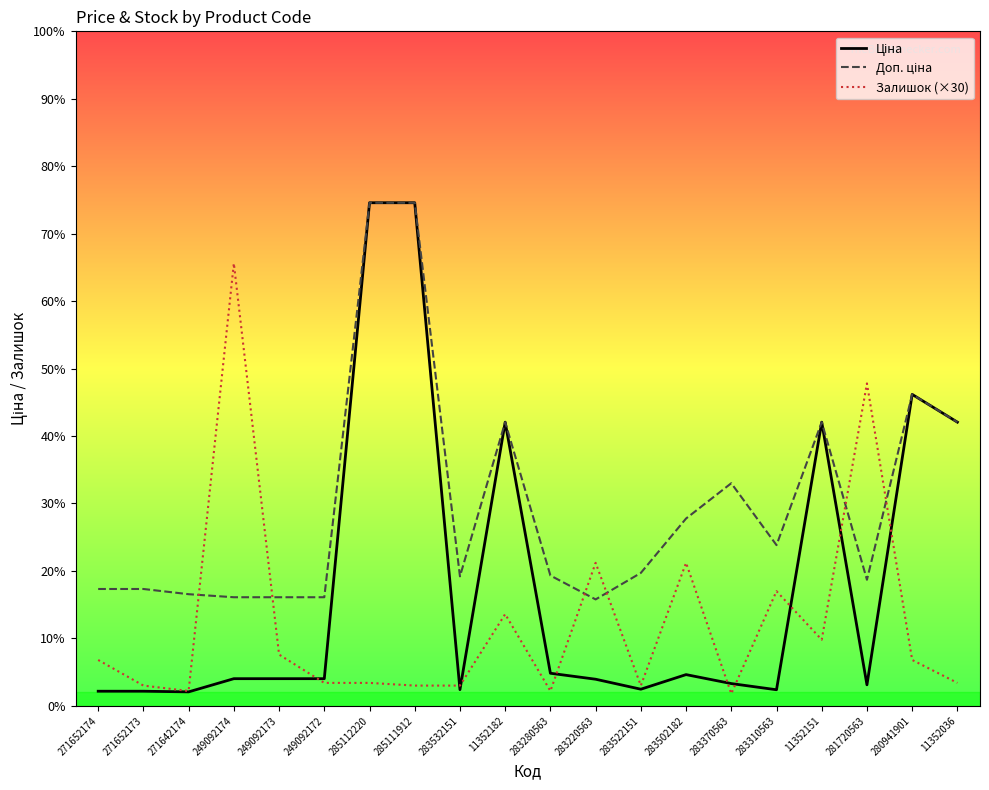

Does the chart have visible grid lines?

No